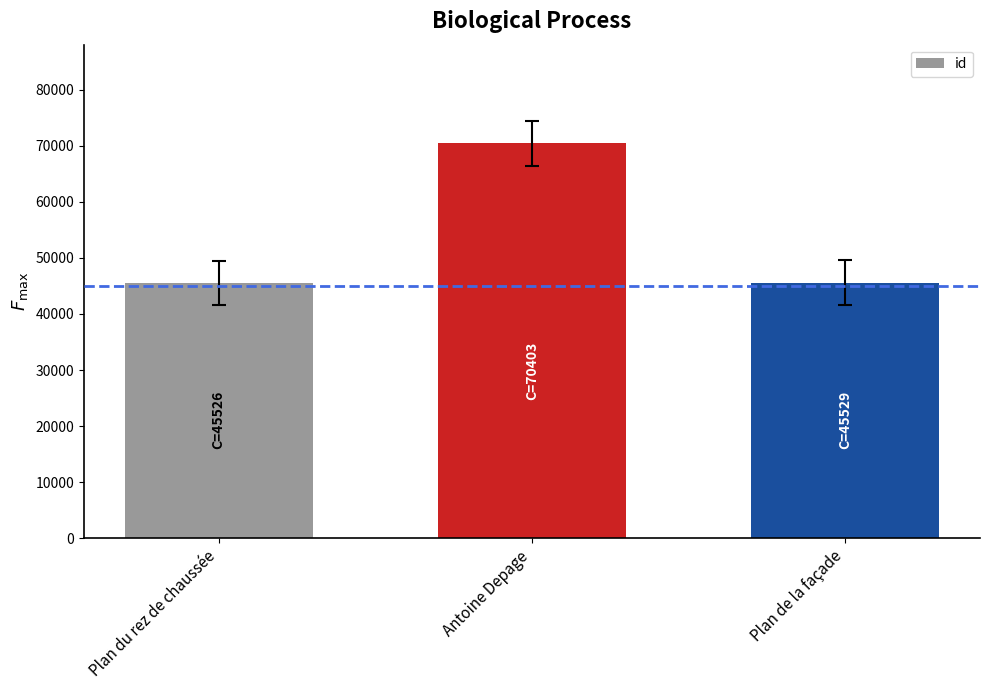

How many data points are less than 45529?

1